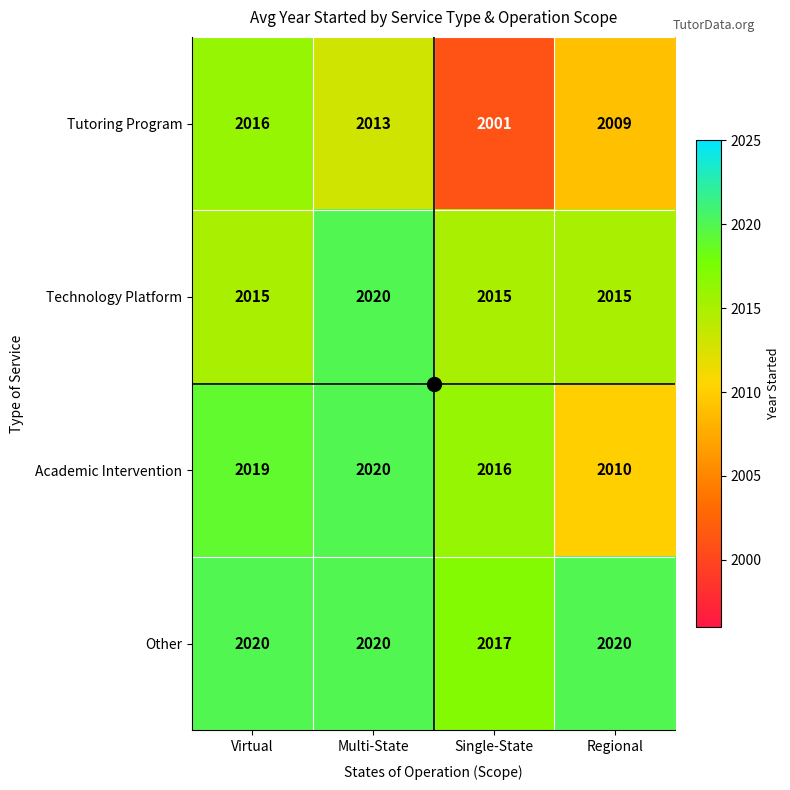

What value does the Tutoring Program series have at Regional?

2009